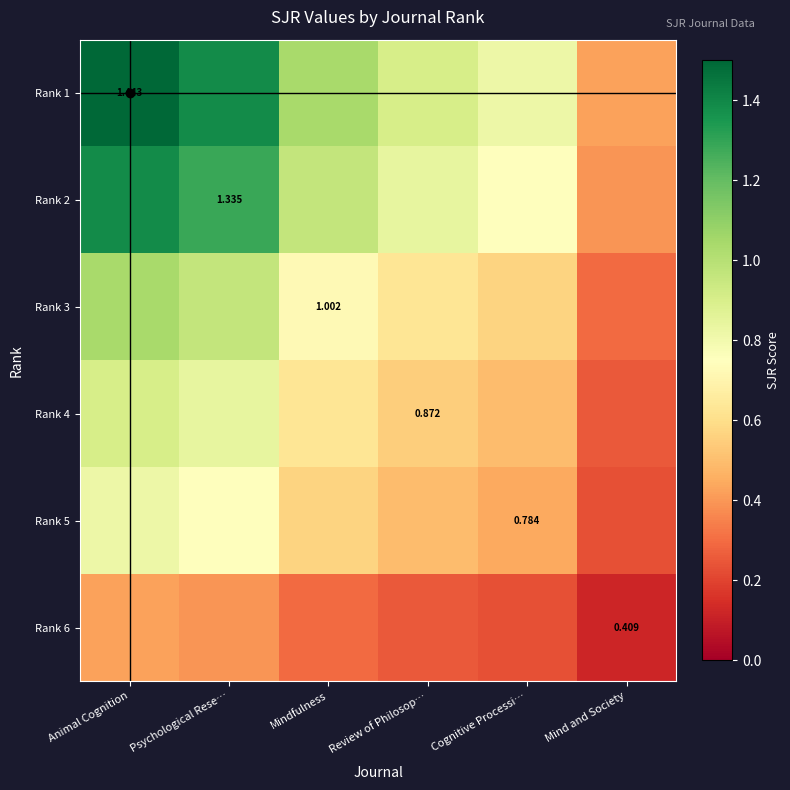

What is the sum of the Rank 1 values at Review of Philosop… and Cognitive Processi…?

1.7